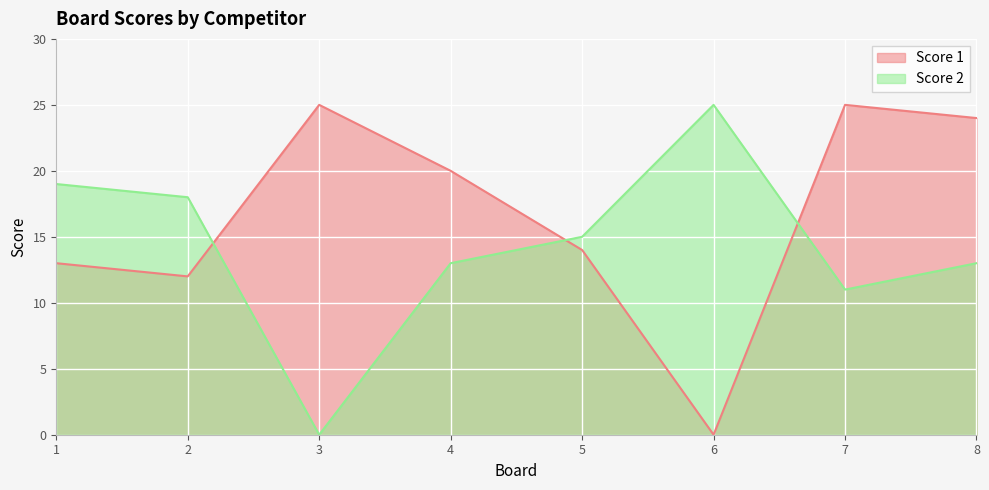

Where does the Score 2 series first go above 15?

1